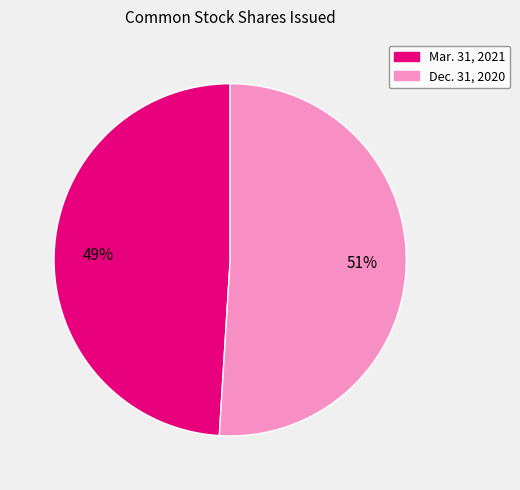

Rank the categories by value from highest to lowest.

Dec. 31, 2020, Mar. 31, 2021